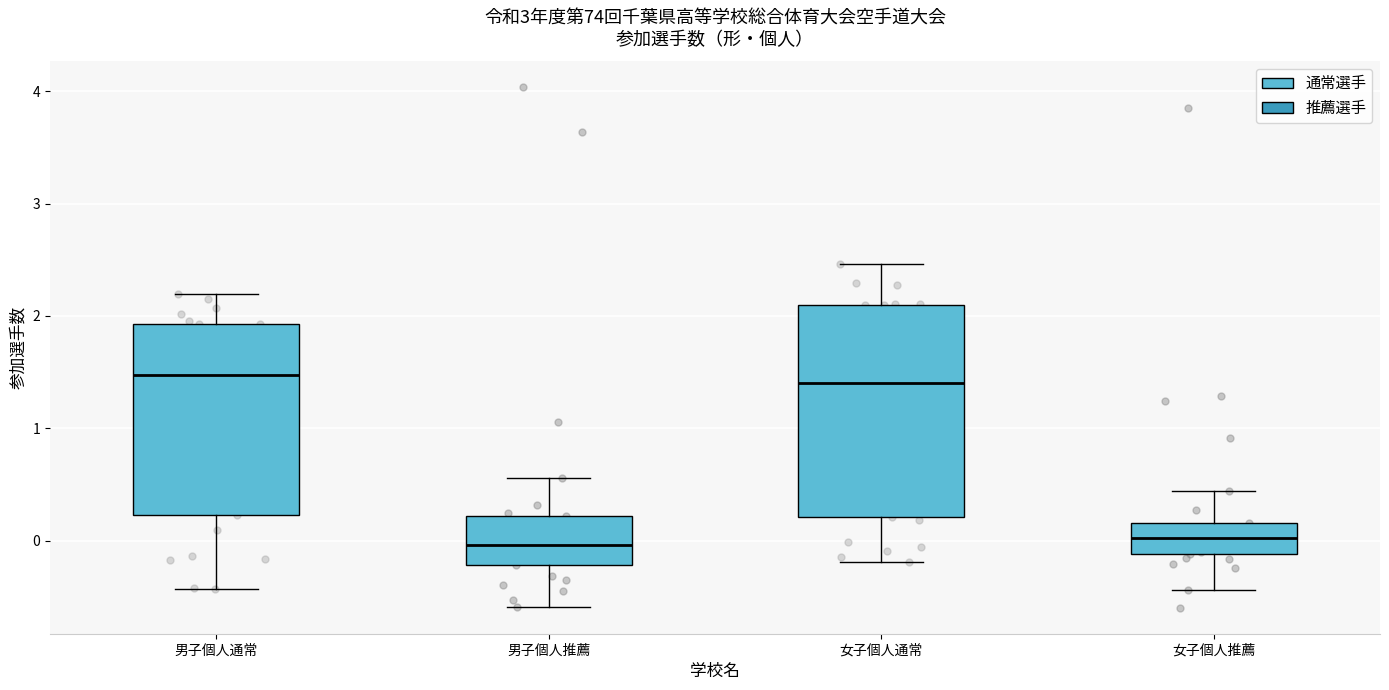

Where is the lower edge of the box for 女子個人通常 on the y-axis? The values are not printed on the chart, so give them approximately, as read against the axis.

0.2